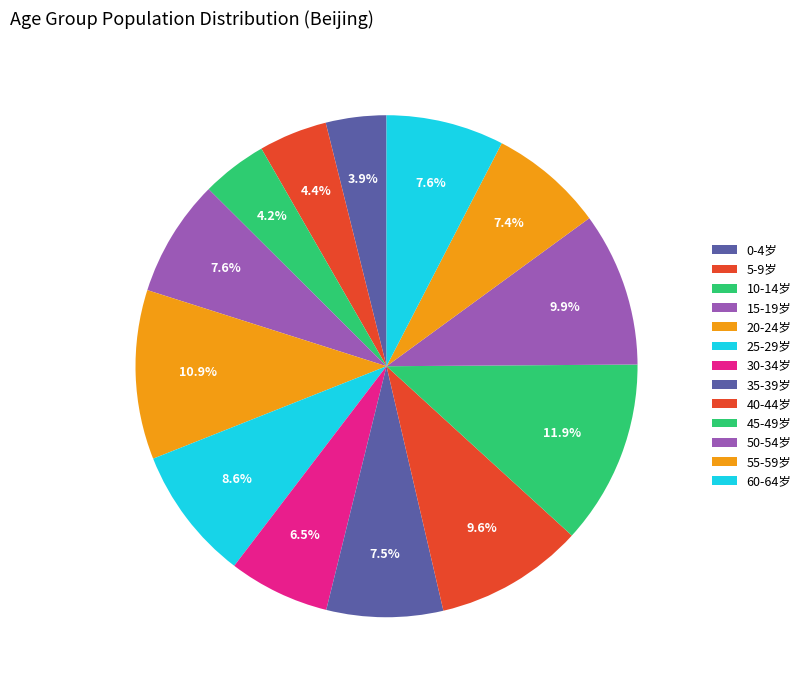

How many segments does this pie chart have?

13